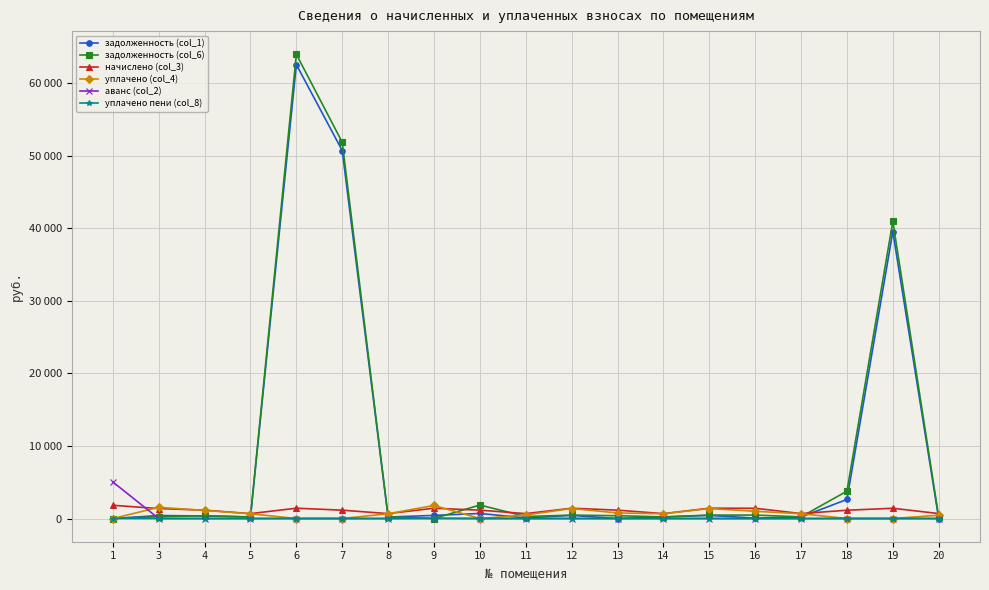

What is the difference between the задолженность (col_1) values at 5 and 3?

209.7